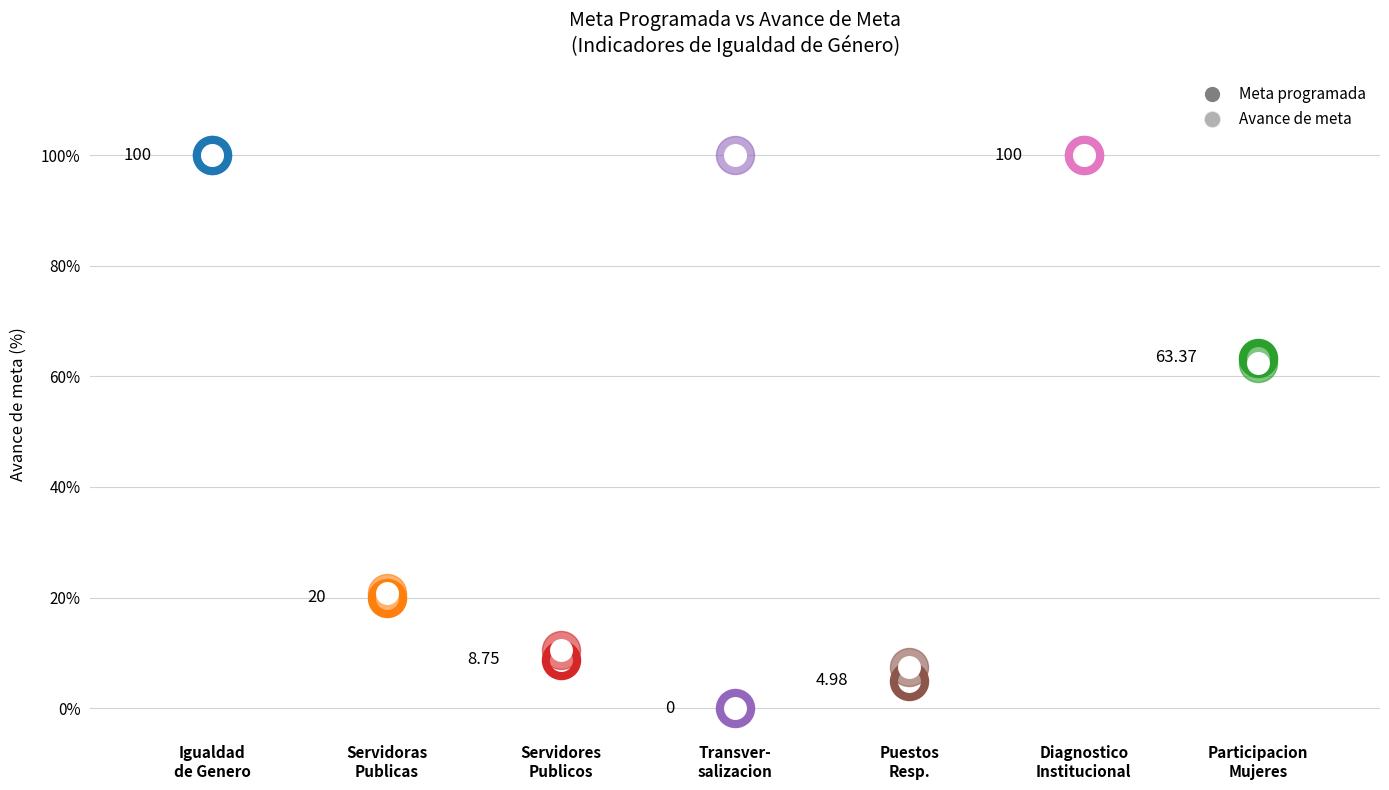

Which series contains the highest Y value?

meta